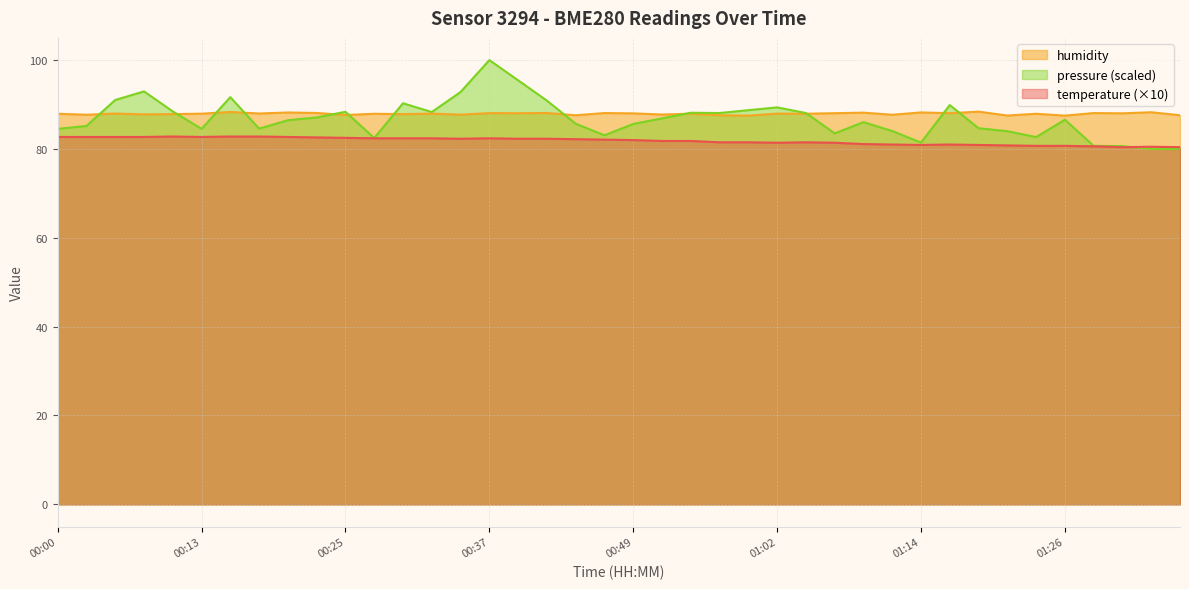

Reading left to right, extract all data points from this chart.

temperature: 82.7	82.7	82.7	82.7	82.8	82.7	82.8	82.8	82.7	82.6	82.5	82.4	82.4	82.4	82.3	82.4	82.3	82.3	82.2	82.1	82.0	81.8	81.8	81.5	81.5	81.4	81.5	81.4	81.1	81.0	80.9	81.0	80.9	80.8	80.7	80.7	80.6	80.4	80.5	80.4
humidity: 87.9	87.7	88.0	87.8	87.8	87.9	88.3	88.0	88.2	88.1	87.6	87.9	87.8	88.0	87.7	88.1	88.0	88.1	87.6	88.1	88.0	87.8	87.9	87.6	87.5	88.0	87.9	88.0	88.2	87.7	88.2	88.0	88.4	87.5	87.9	87.5	88.1	88.0	88.3	87.6